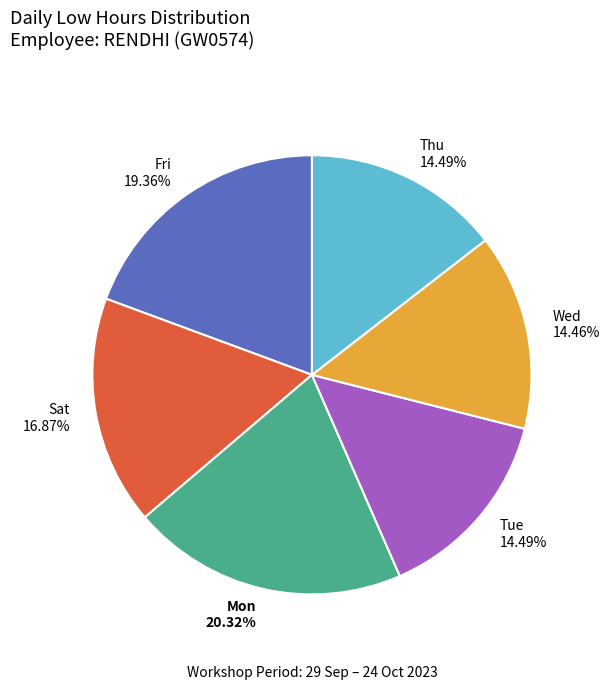

How many segments does this pie chart have?

6